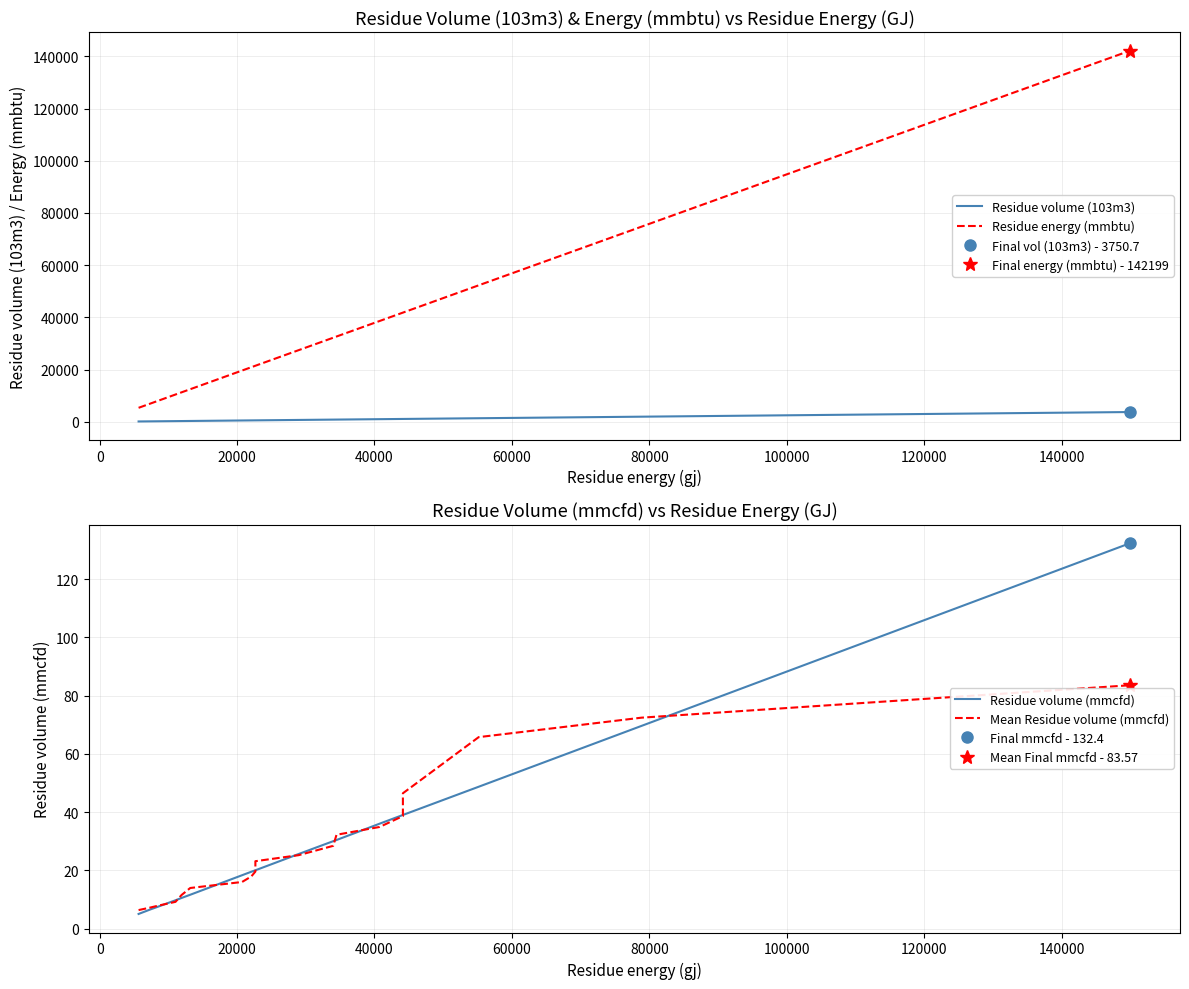

Which series has the largest total across all categories?

Residue energy (mmbtu)